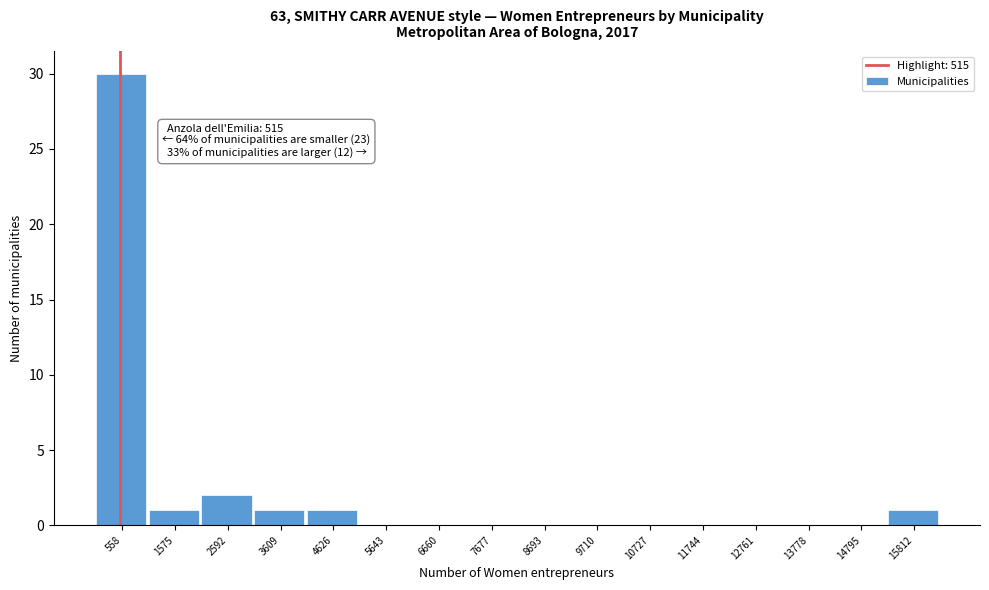

Which range on the x-axis has the tallest bar?

0 to 1000